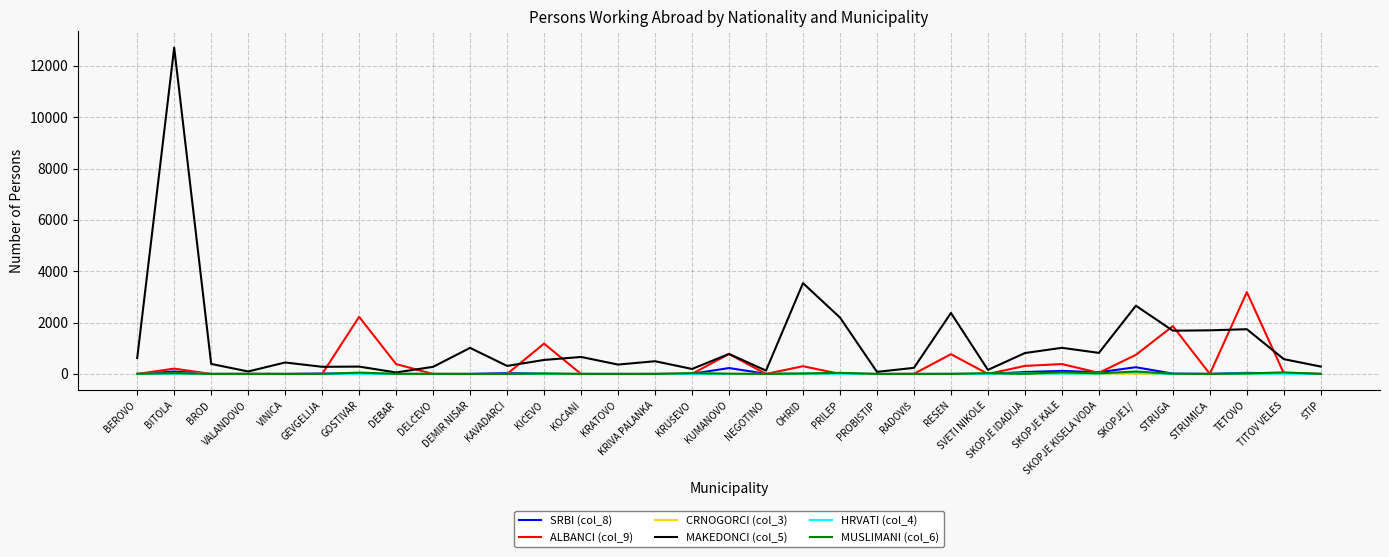

What is the highest value of the ALBANCI (col_9) series?

3187